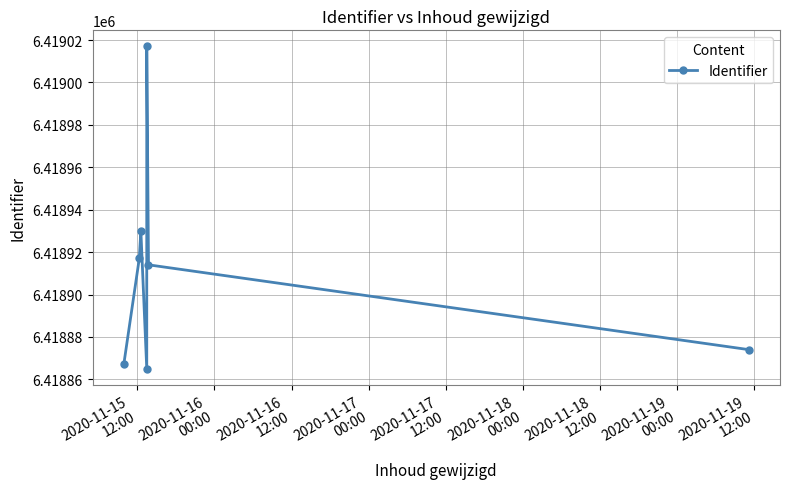

What is the greatest value displayed?

6419017